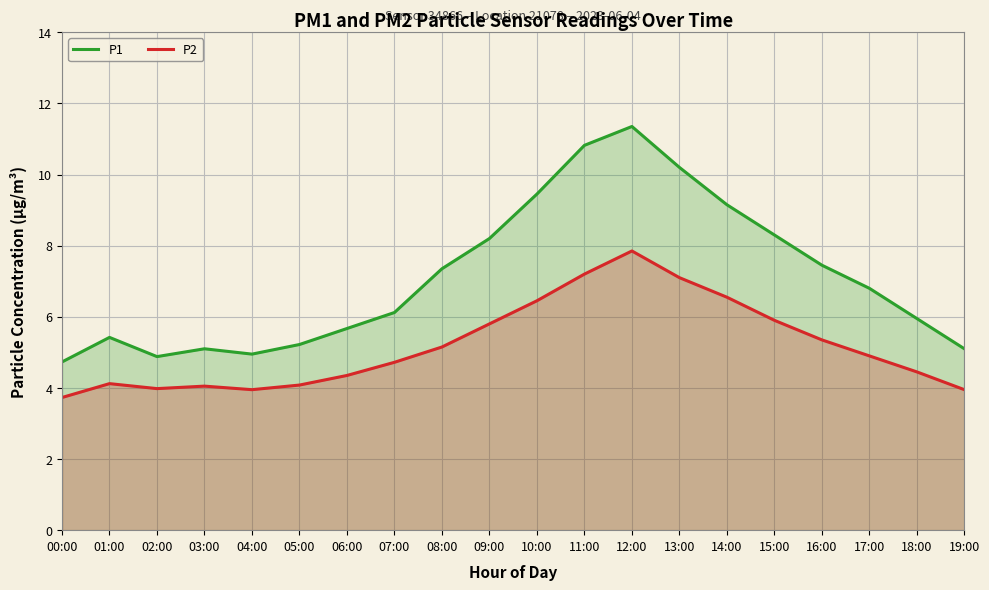

Reading left to right, list all the values displayed in this chart.

P1: 4.7	5.4	4.9	5.1	5.0	5.2	5.7	6.1	7.3	8.2	9.4	10.8	11.3	10.2	9.2	8.3	7.5	6.8	6.0	5.1
P2: 3.7	4.1	4.0	4.0	4.0	4.1	4.3	4.7	5.2	5.8	6.5	7.2	7.8	7.1	6.5	5.9	5.3	4.9	4.5	4.0